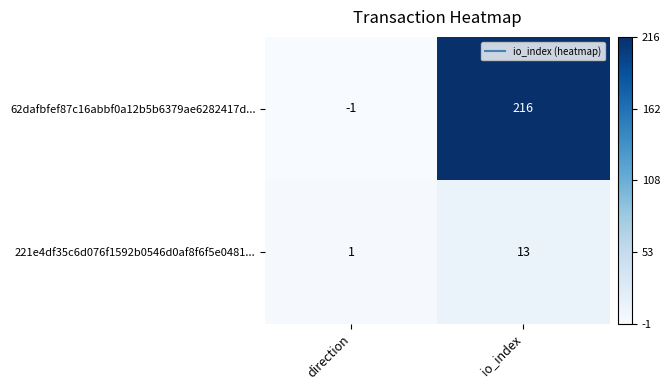

Is it true that 62dafbfef87c16abbf0a12b5b6379ae6282417d... equals -1 at direction?

True